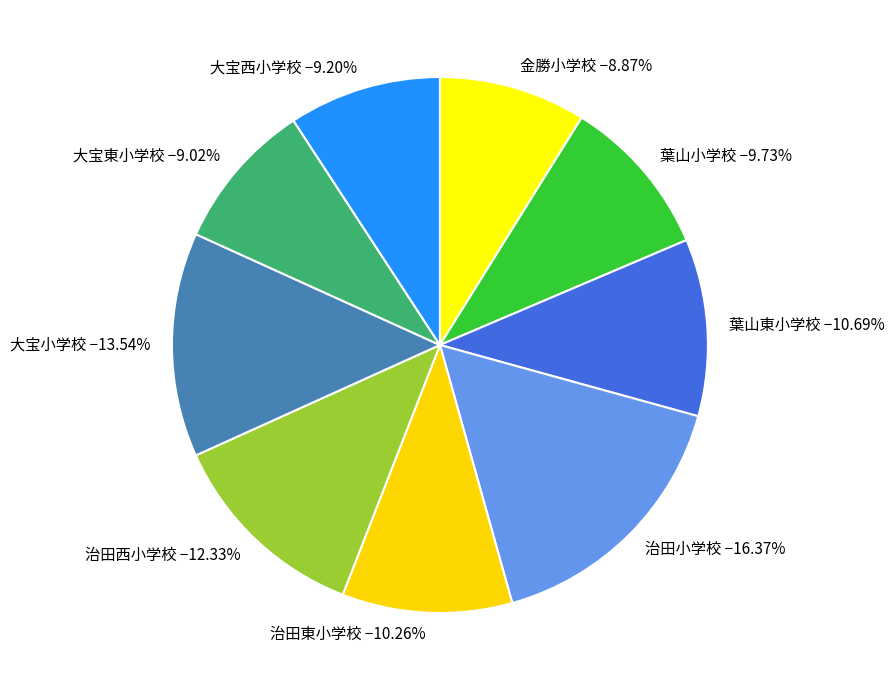

How many slices are in this pie chart?

9